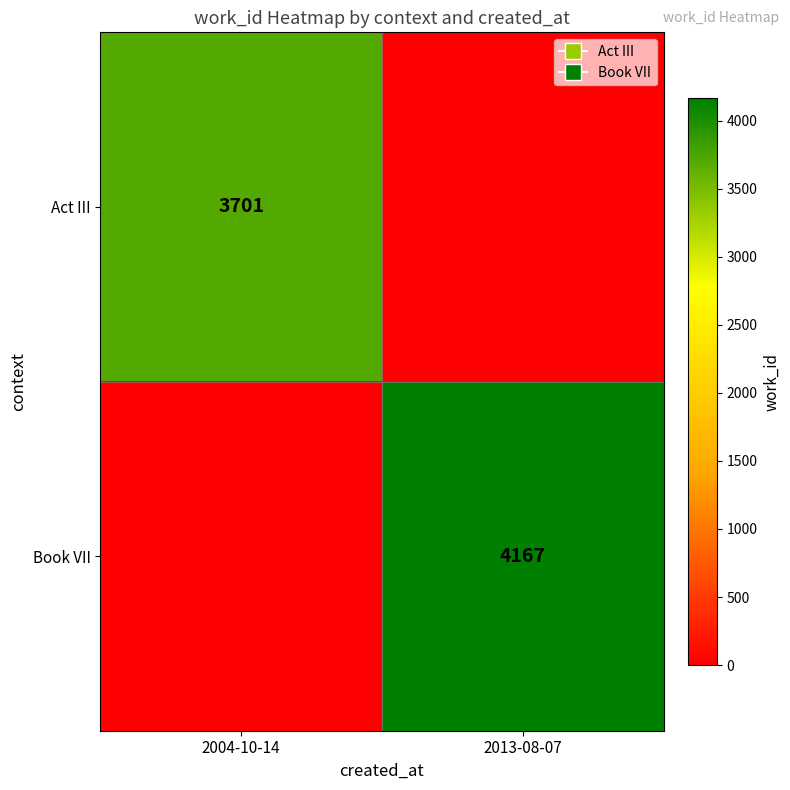

What is the total value across all series at 2013-08-07?

4167